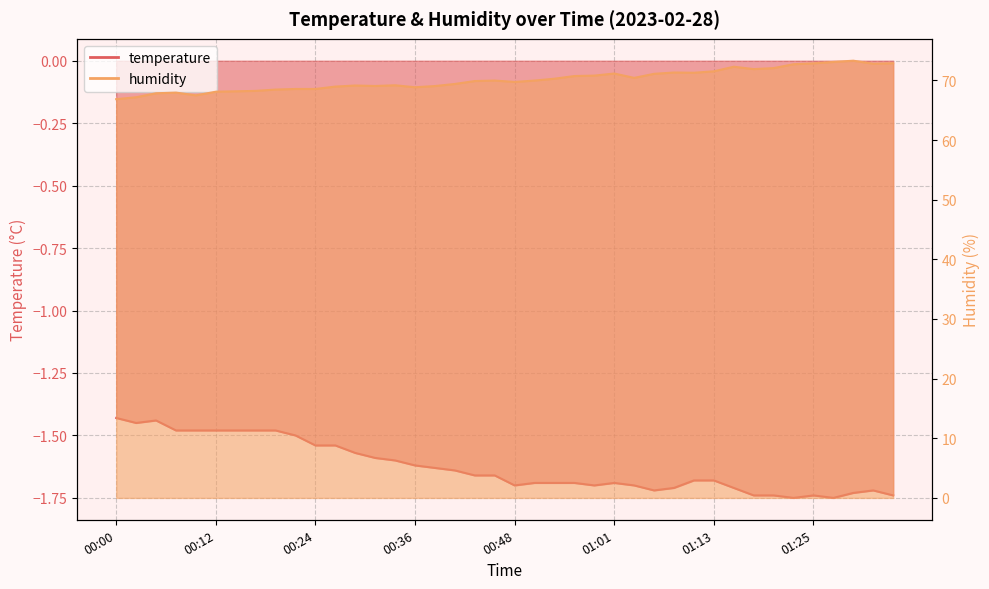

The humidity series shows 34.8 at 00:53. True or false?

False